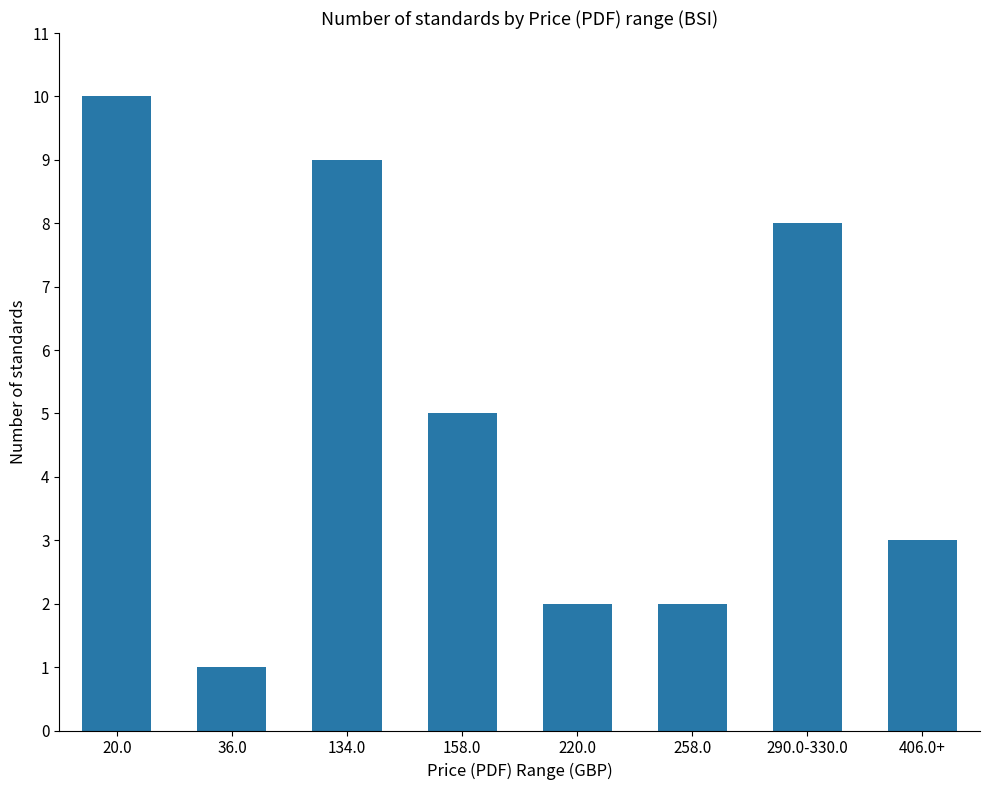

Reading left to right, list all the values displayed in this chart.

20.0=10	36.0=1	134.0=9	158.0=5	220.0=2	258.0=2	290.0-330.0=8	406.0+=3